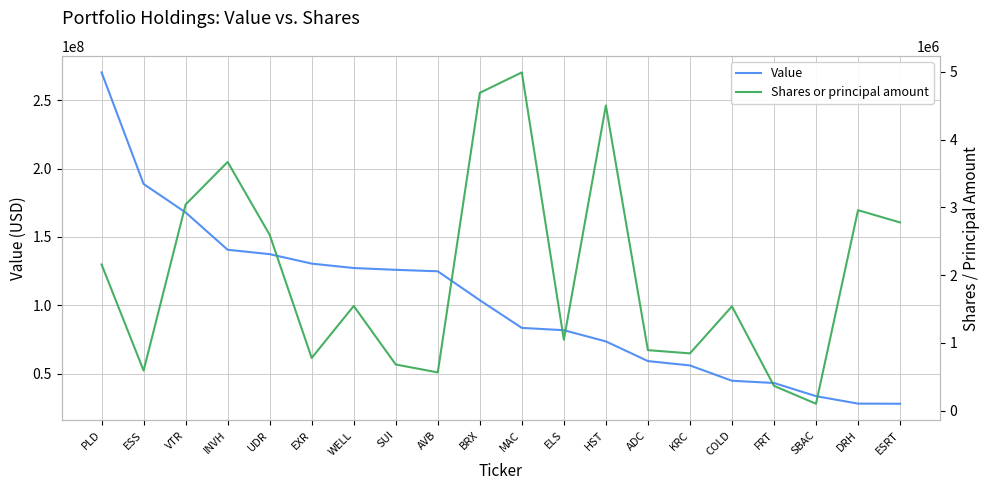

What is the label of the 12th point from the left?

ELS